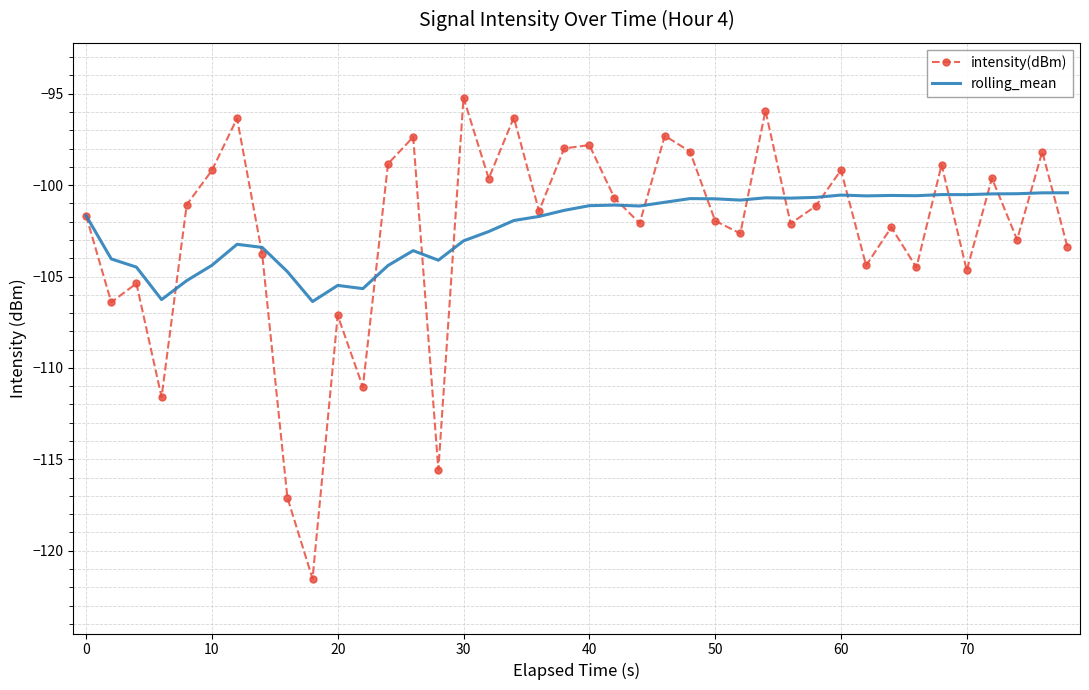

True or false: intensity(dBm) has more than 1 points higher than both neighbors.

True